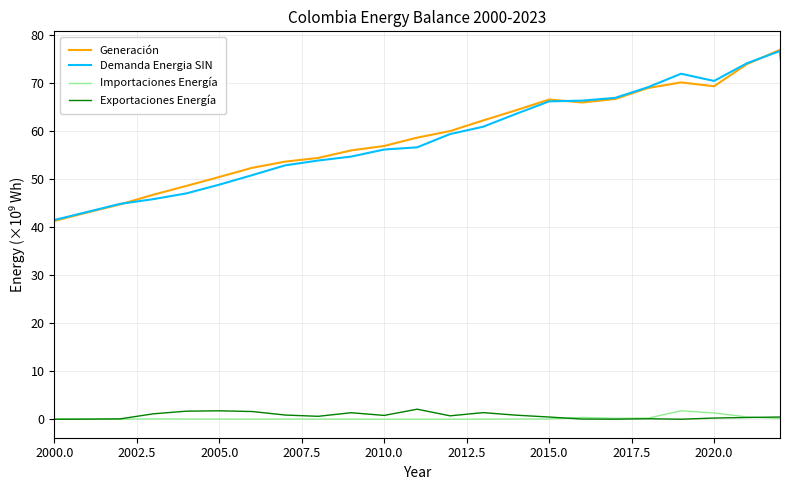

At how many categories does at least one series exceed 5?

23